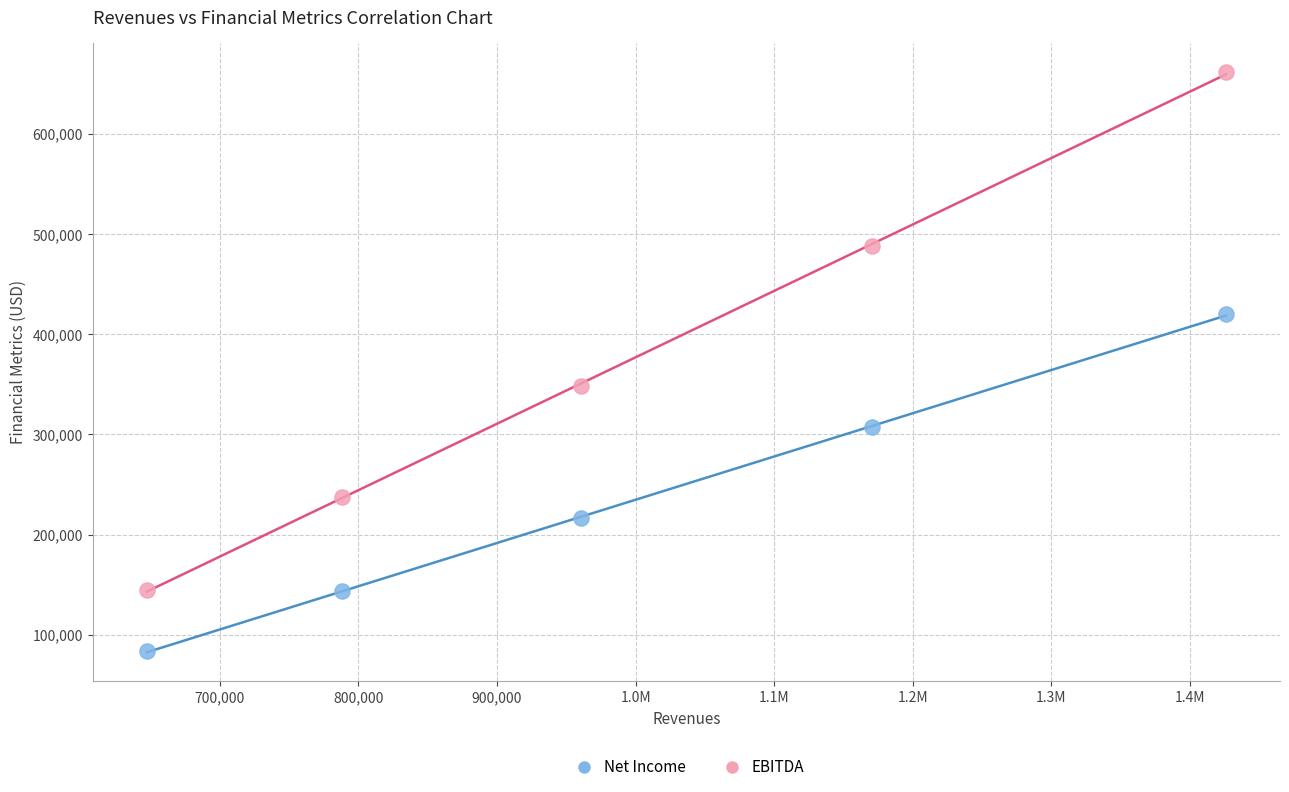

Which series reaches the minimum Y coordinate?

Net Income